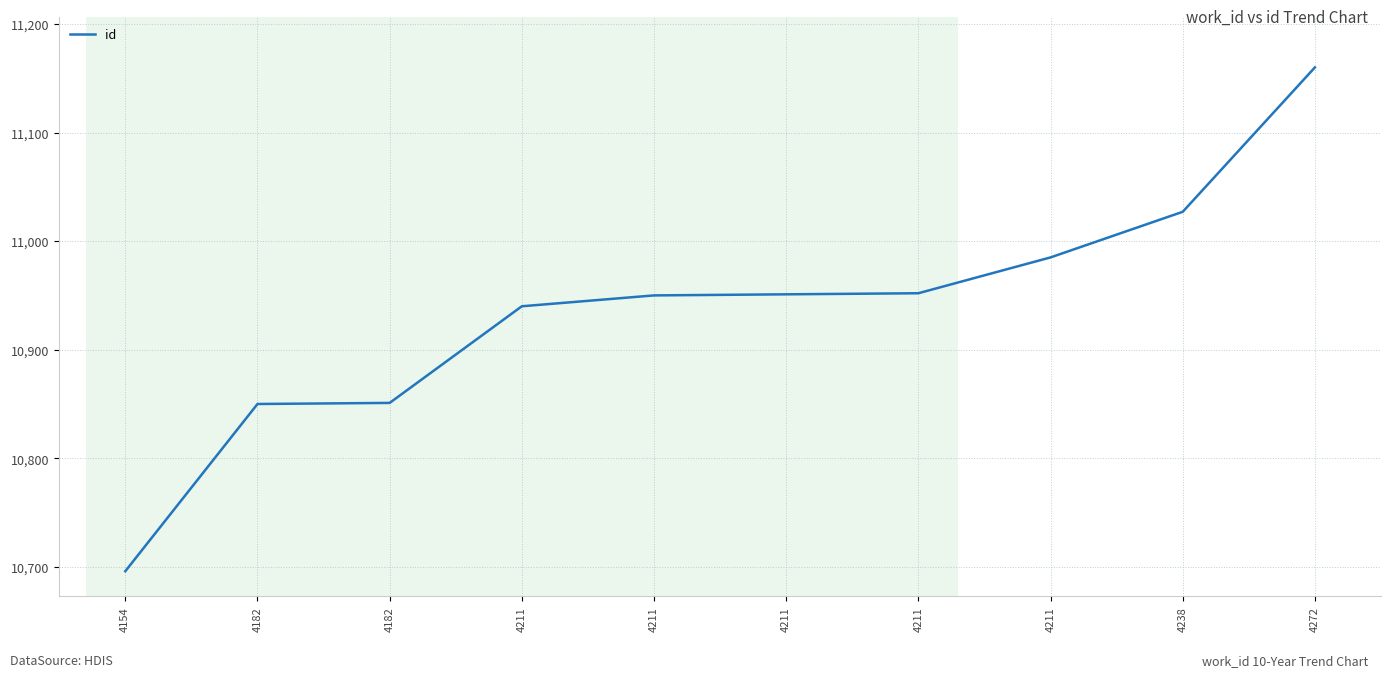

Read the value at 4211, to the nearest 50.

10950